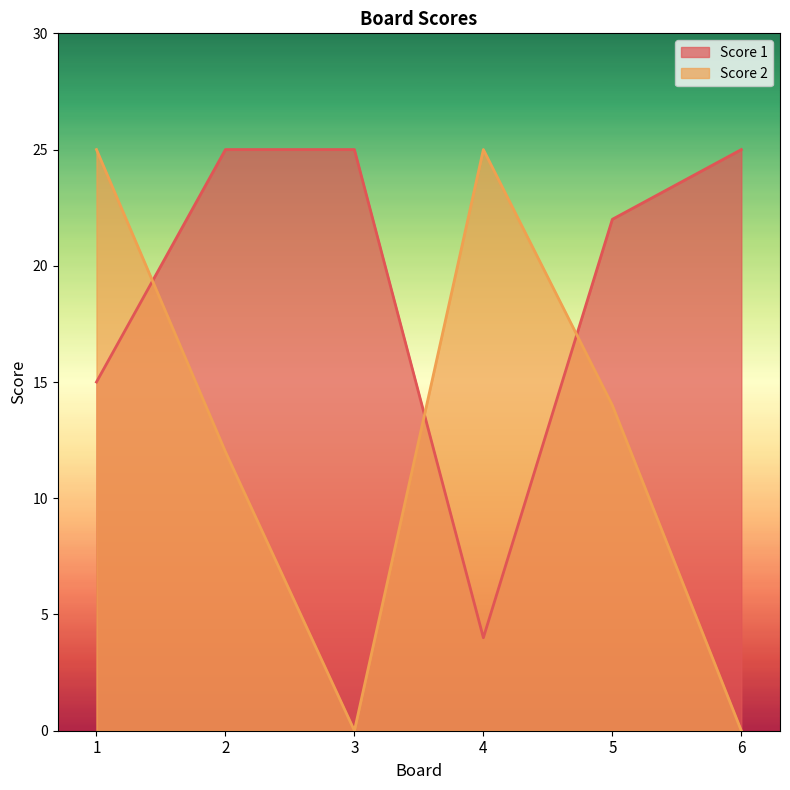

At which category is the sum across all series the highest?

1